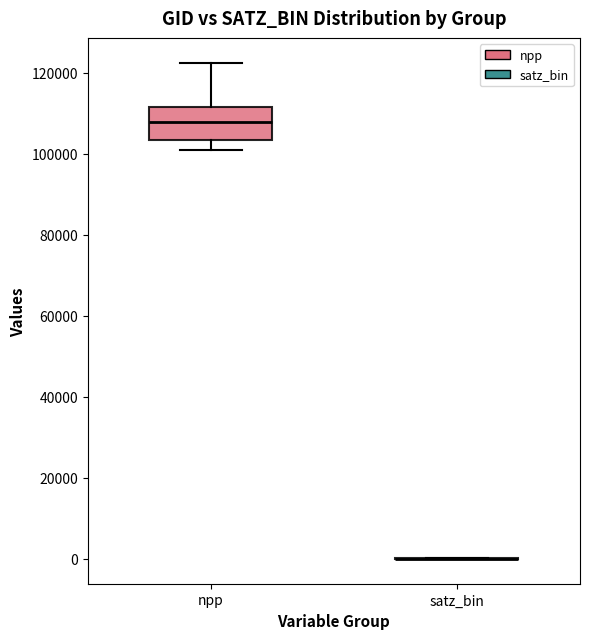

Comparing the boxes themselves (not the whiskers), which one is the tallest?

npp